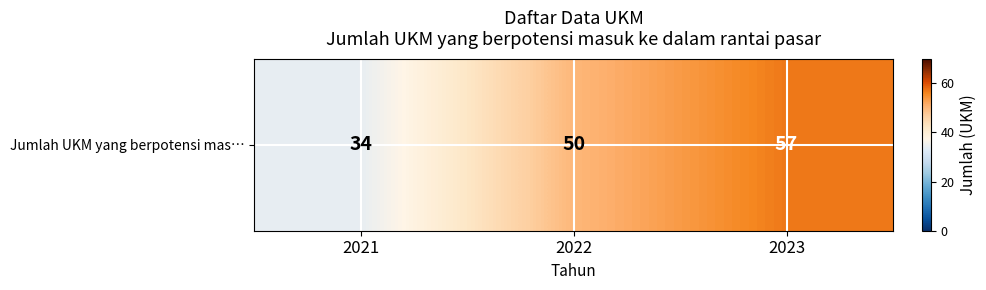

Which category has the lowest value across all series?

2021